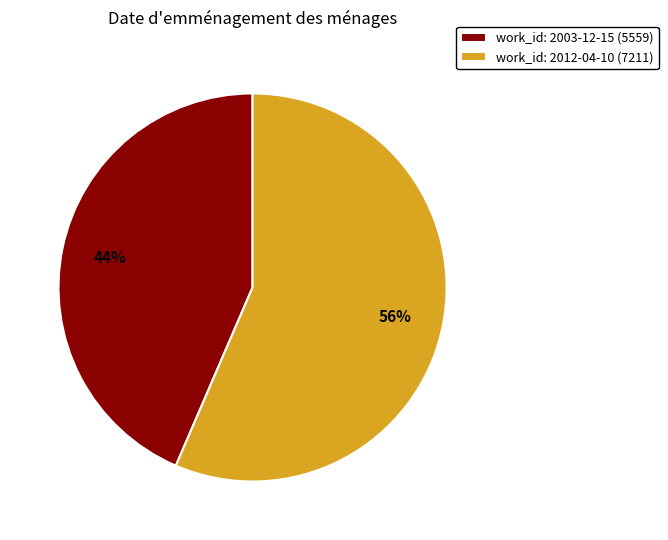

To the nearest percent, what is the average slice percentage?

50%